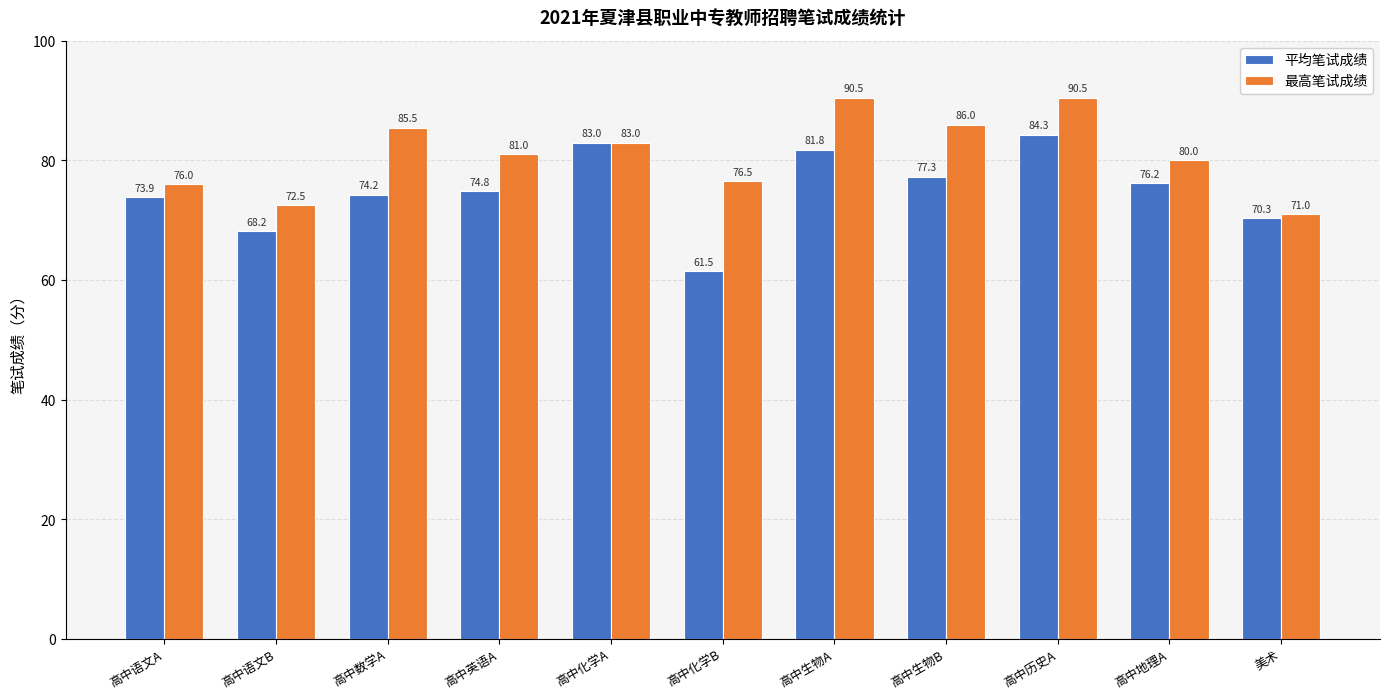

At how many categories does at least one series exceed 82?

5